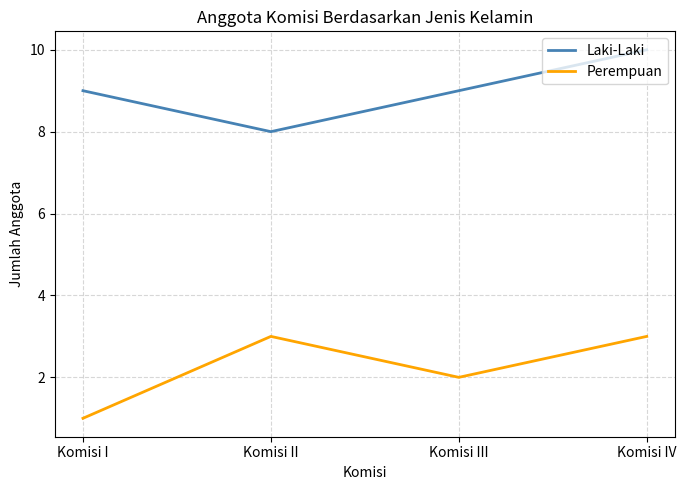

What value does the Perempuan series have at Komisi IV?

3